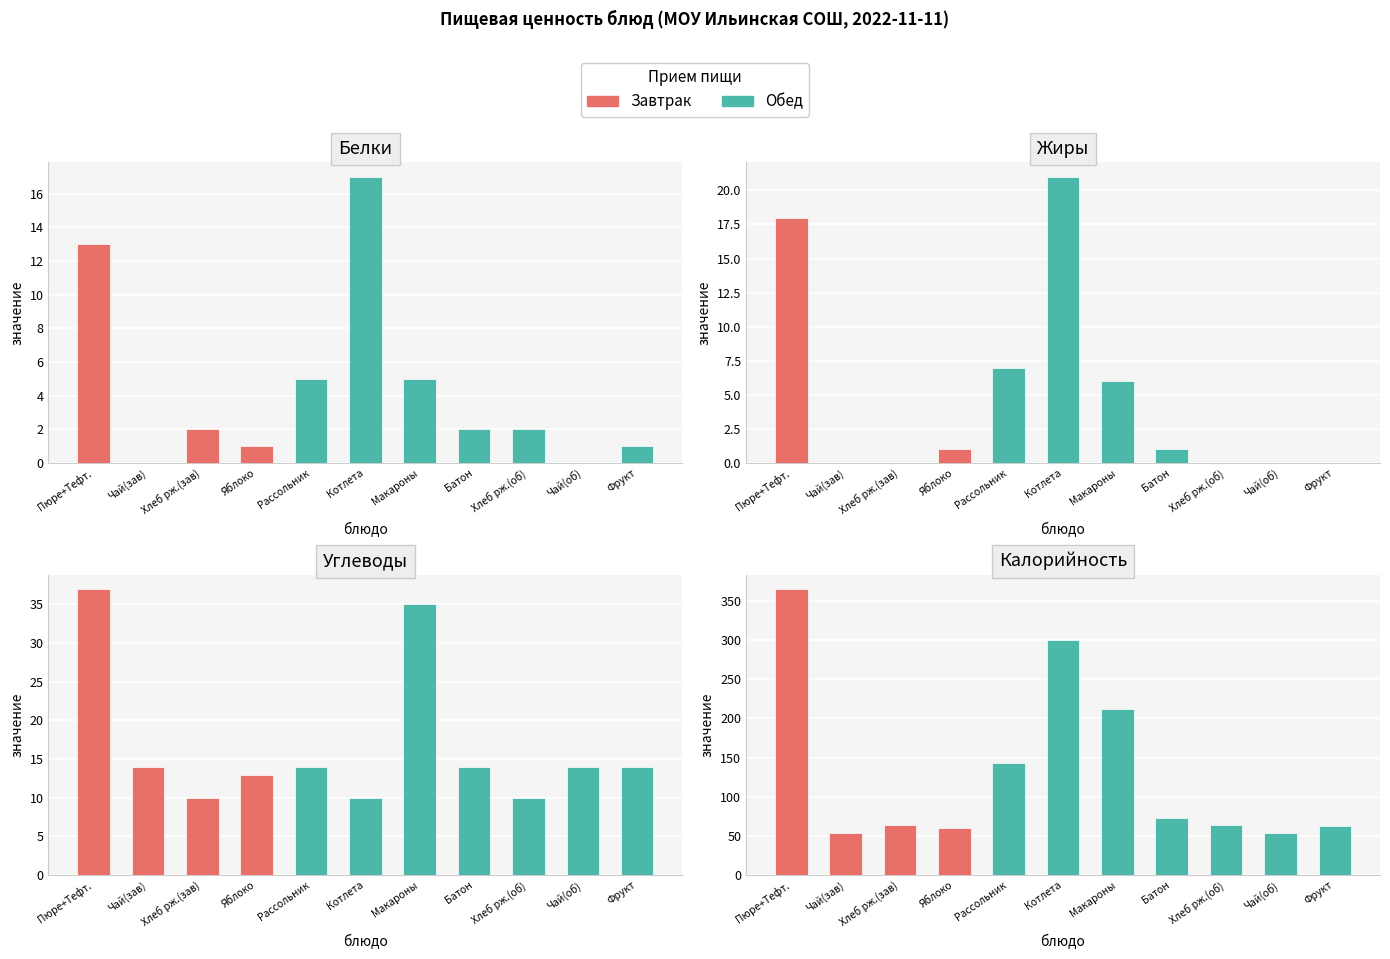

The Белки series shows 3 at Хлеб рж.(зав). True or false?

False